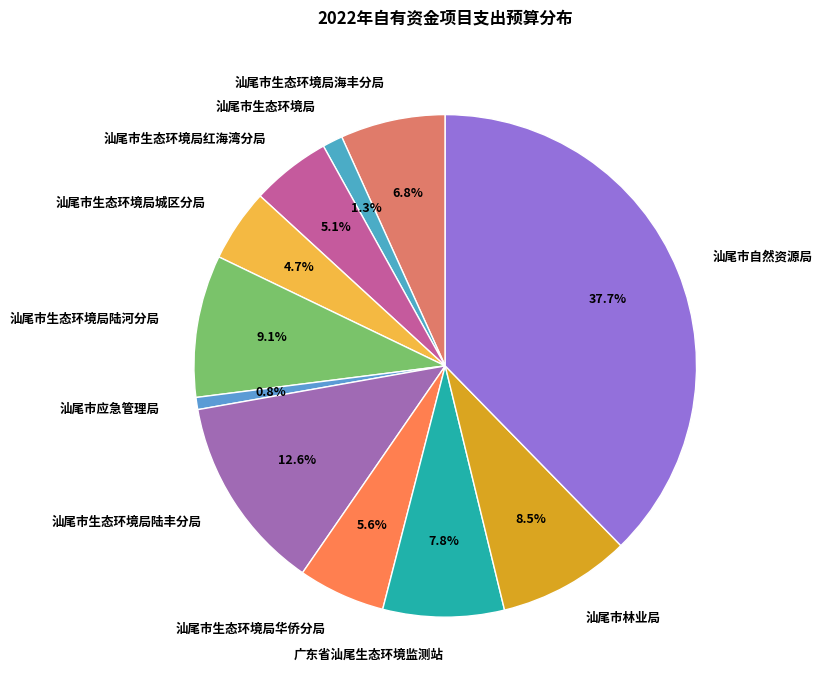

Which category has the biggest portion of the pie?

汕尾市自然资源局